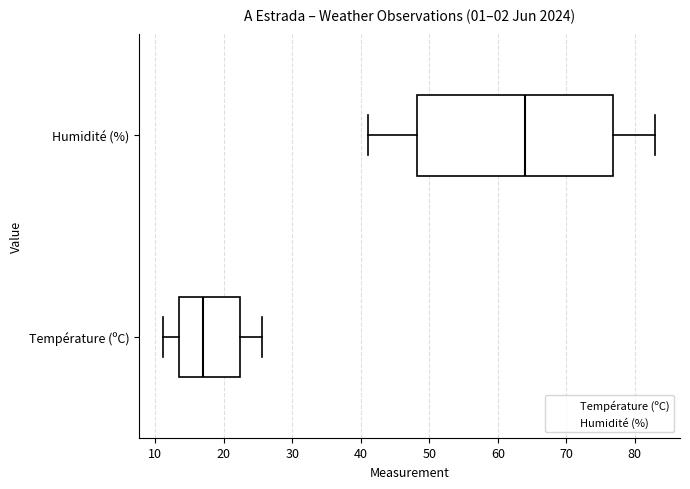

Reading bottom to top, read every box against the x-axis: the position of its median line, the range the box covers, and the ends of its whiskers. The values are not printed on the chart, so give them approximately, as read against the axis.

Température (ºC): median 17, box 14 to 22, whiskers 11 to 26
Humidité (%): median 64, box 48 to 77, whiskers 41 to 83